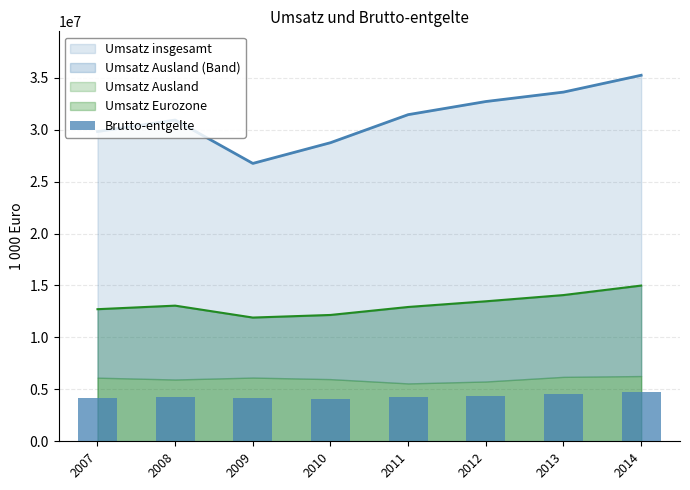

Which label corresponds to the largest value in the chart?

2014